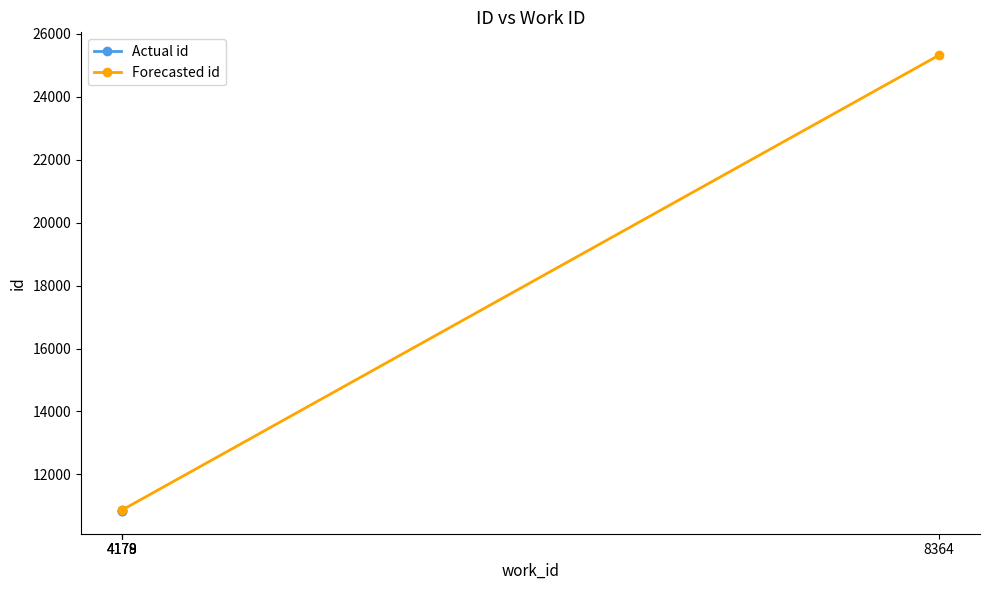

Approximately how many times larger is the value at 8364 compared to 4178?

2.3